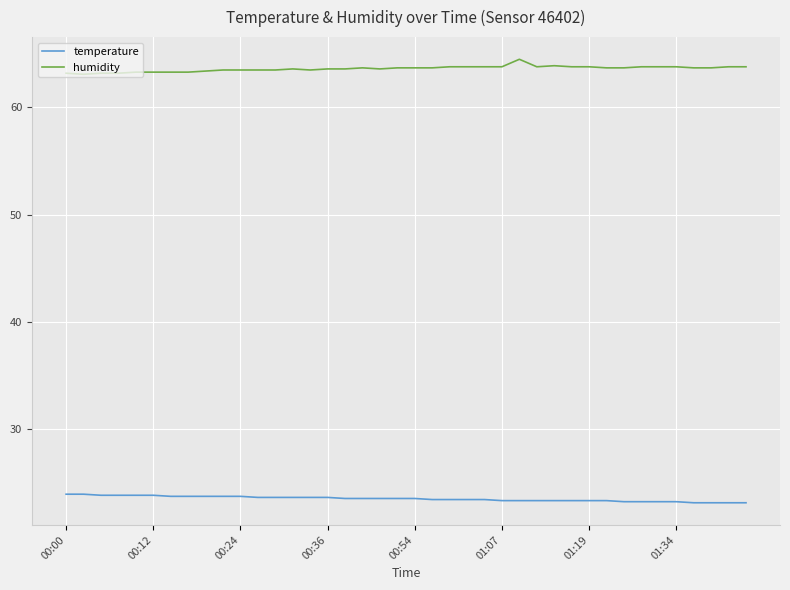

True or false: temperature and humidity cross at least once.

False